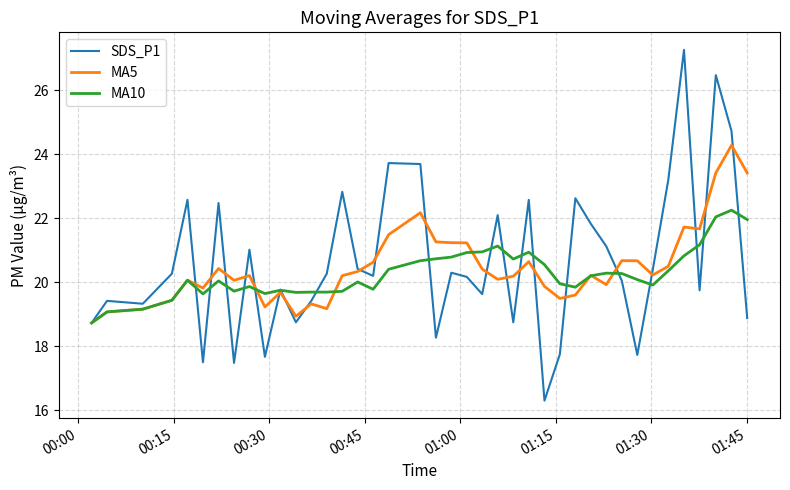

List the series in order of their peak value, highest first.

SDS_P1, MA5, MA10